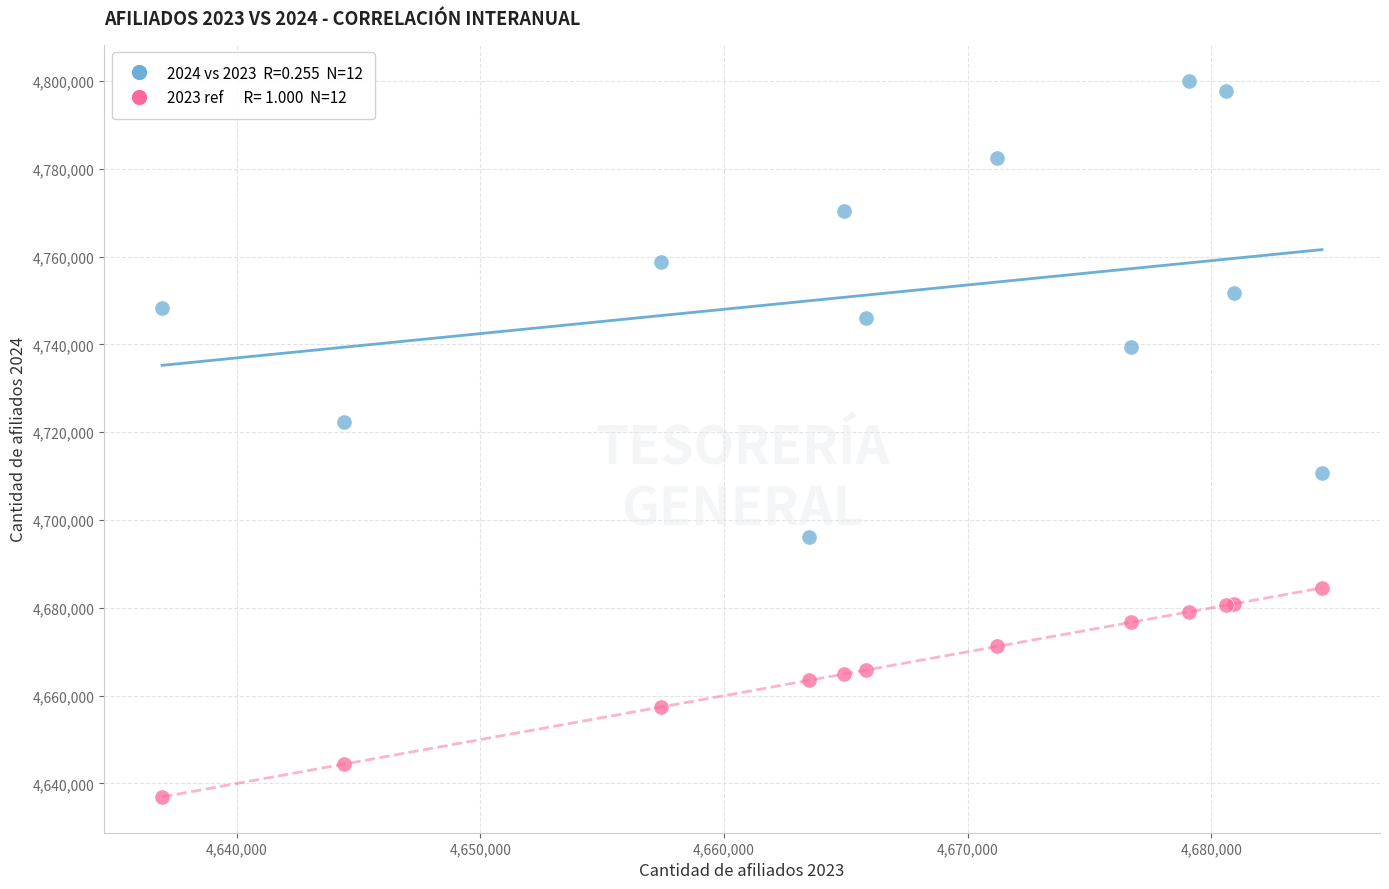

Across all series, what Y value is closest to 4718494?

4722204